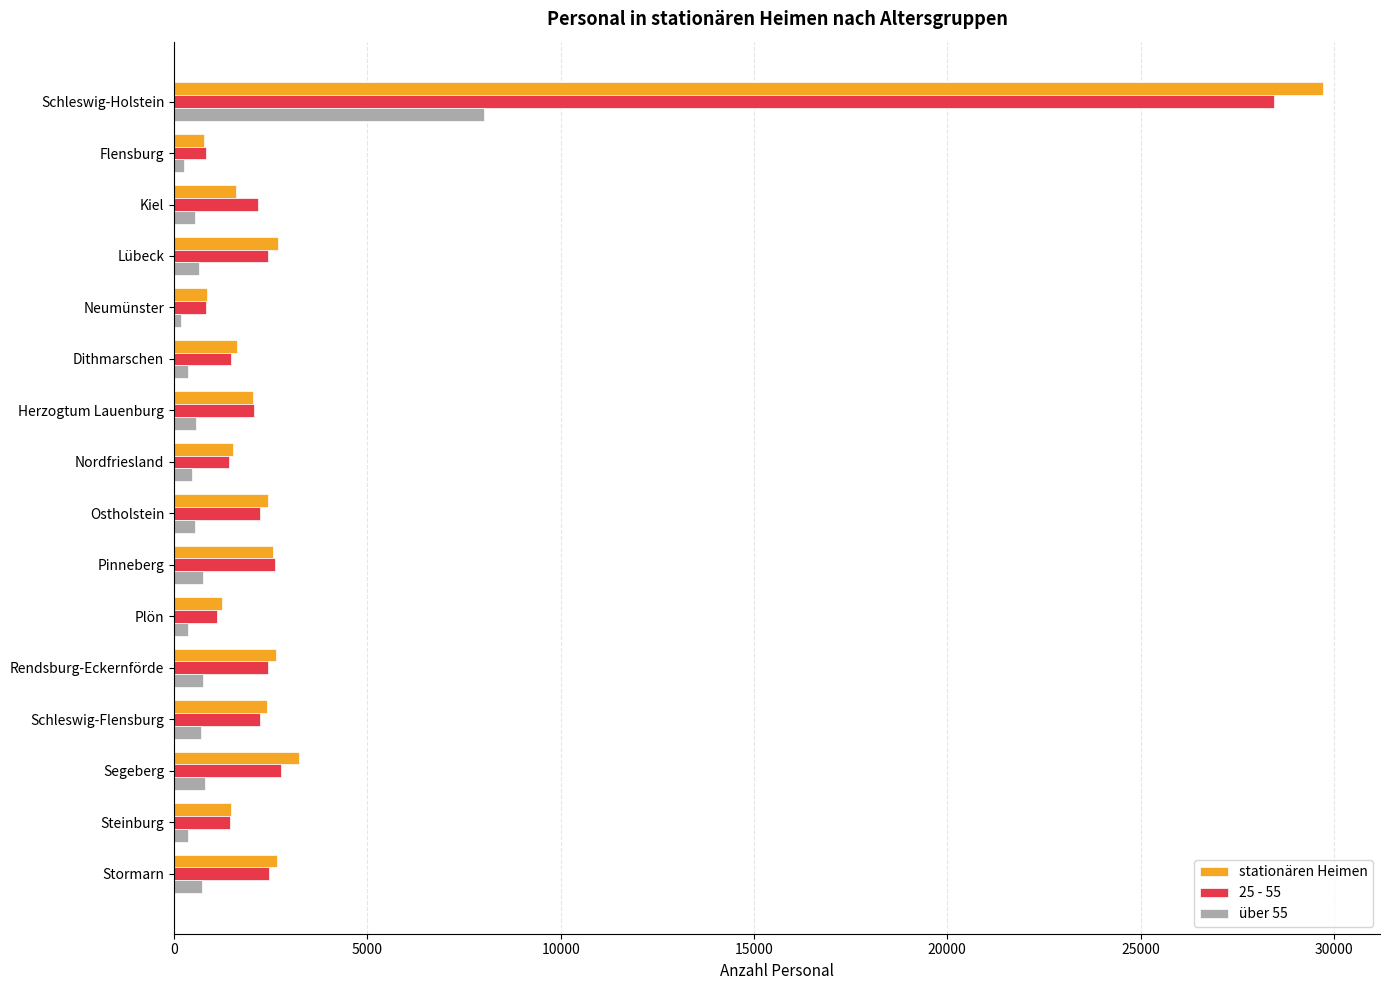

List the series in order of their peak value, highest first.

stationären Heimen, 25 - 55, über 55